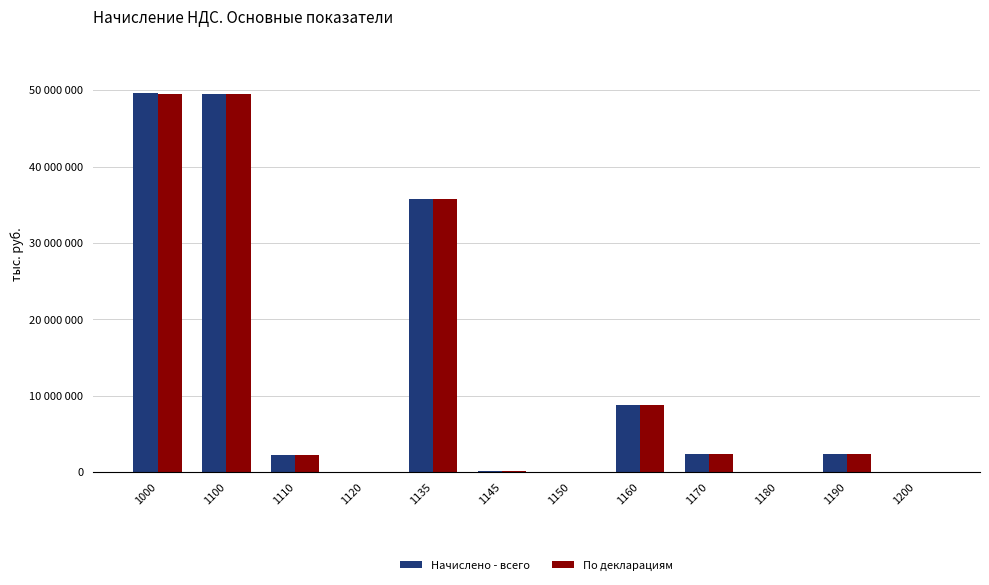

True or false: По декларациям has a value of 20501824 at 1100.

False